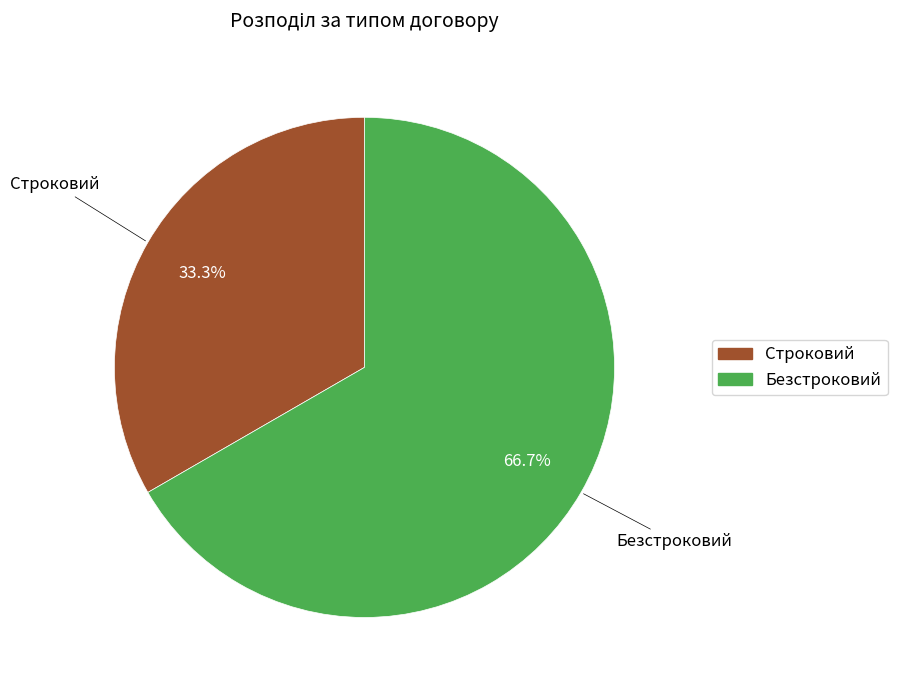

Which category has the biggest portion of the pie?

Безстроковий